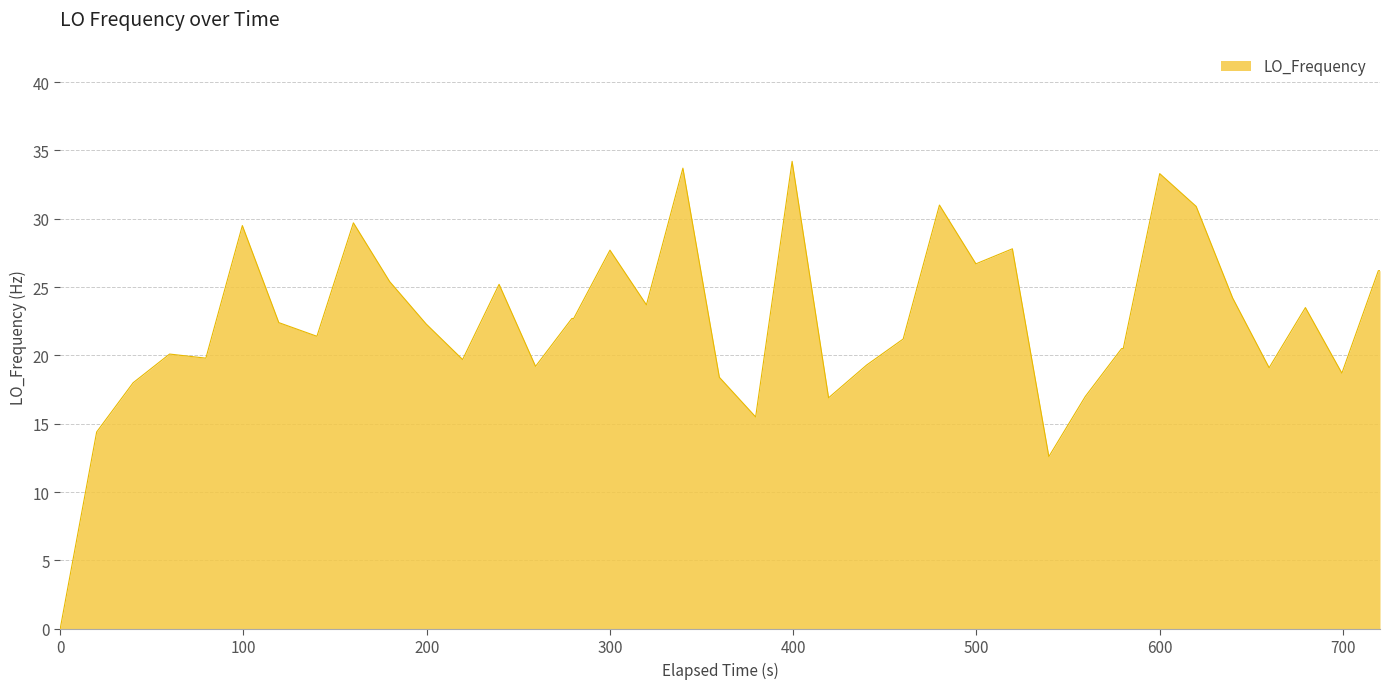

How many categories are shown in the chart?

40